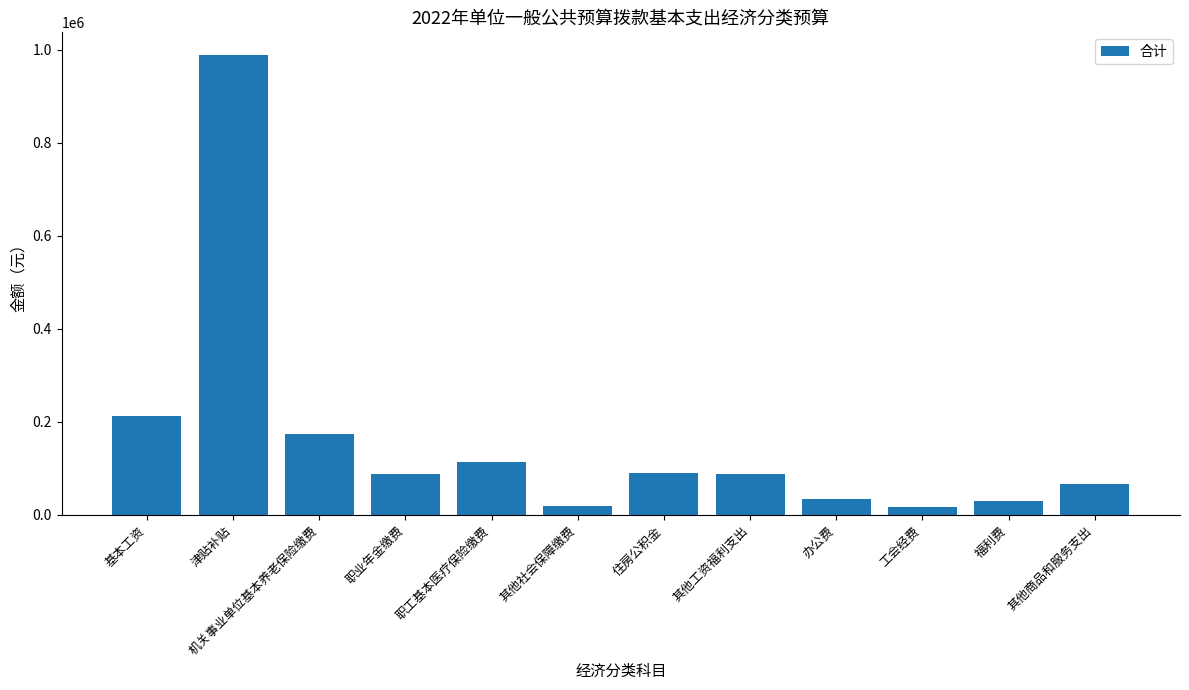

Count the number of categories in the chart.

12